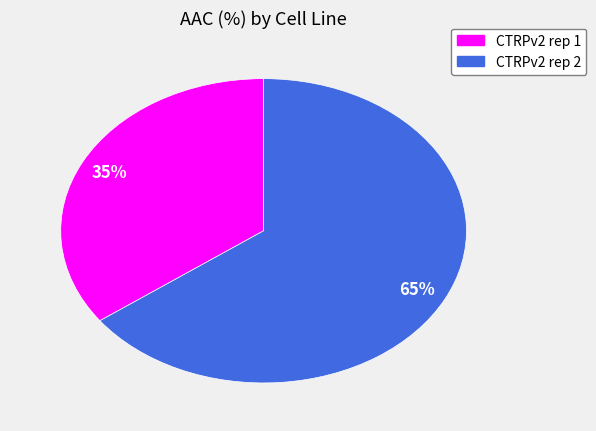

To the nearest percent, what is the difference between the CTRPv2 rep 1 and CTRPv2 rep 2 slice percentages?

30%